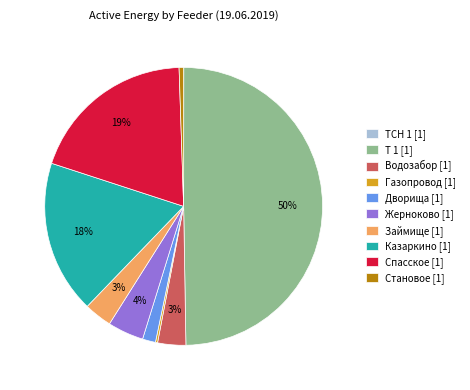

Does Казаркино [1] represent more than half of the total?

No